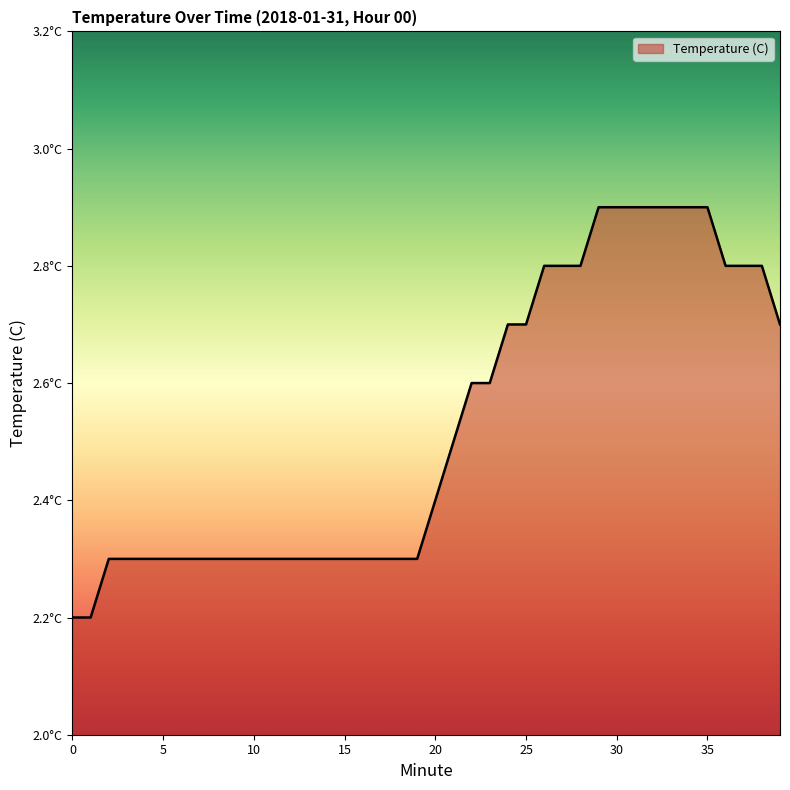

List the labels in order of value, smallest first.

0, 1, 2, 3, 4, 5, 6, 7, 8, 9, 10, 11, 12, 13, 14, 15, 16, 17, 18, 19, 20, 21, 22, 23, 24, 25, 39, 26, 27, 28, 36, 37, 38, 29, 30, 31, 32, 33, 34, 35